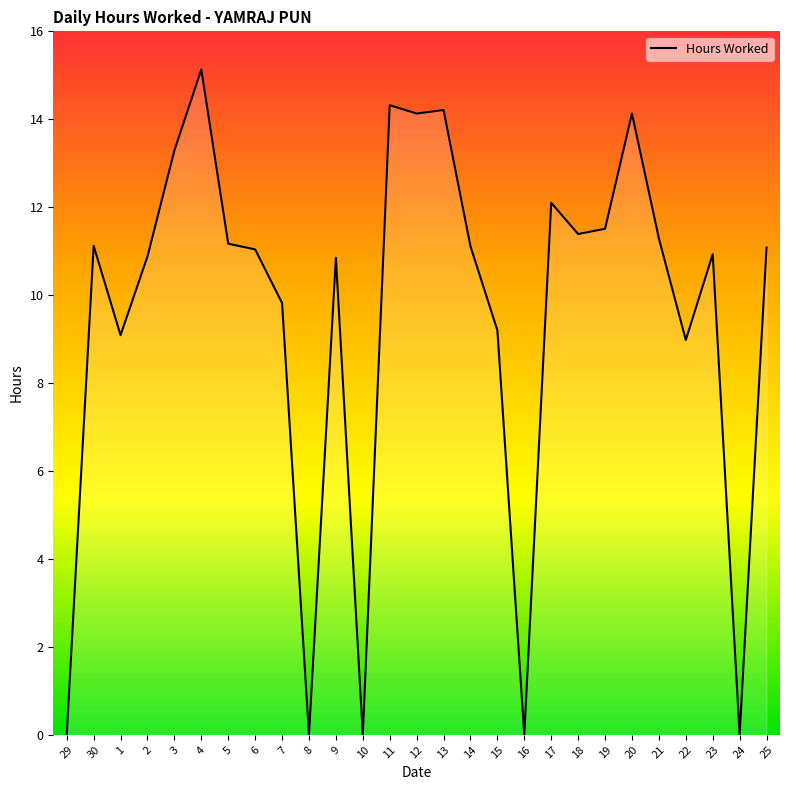

What value does the data have at 19?

11.5